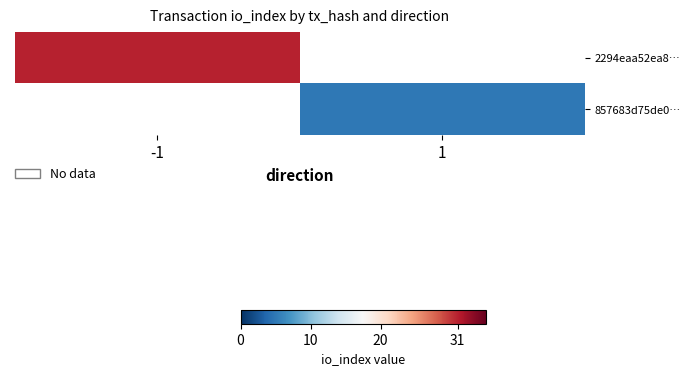

Count the number of data series in this chart.

2